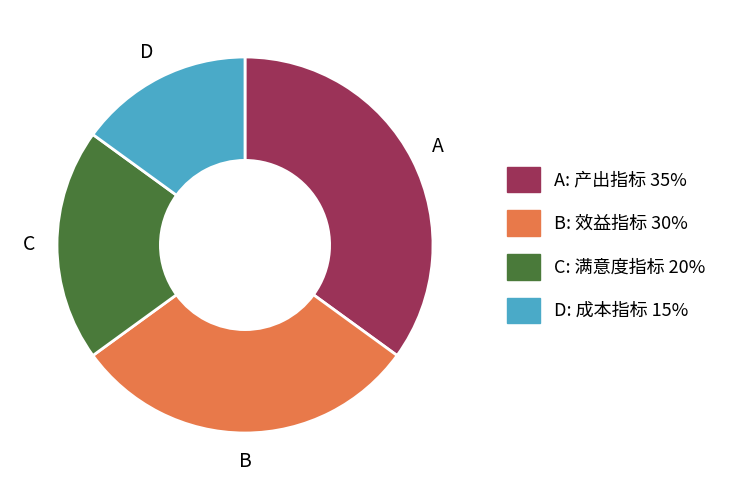

Is there any slice that represents more than half of the pie?

No